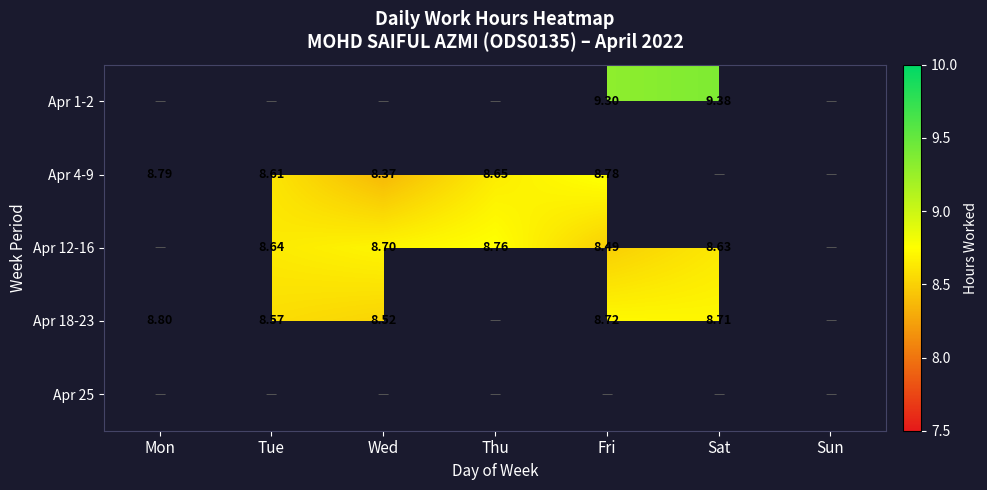

How many categories are shown in the chart?

7